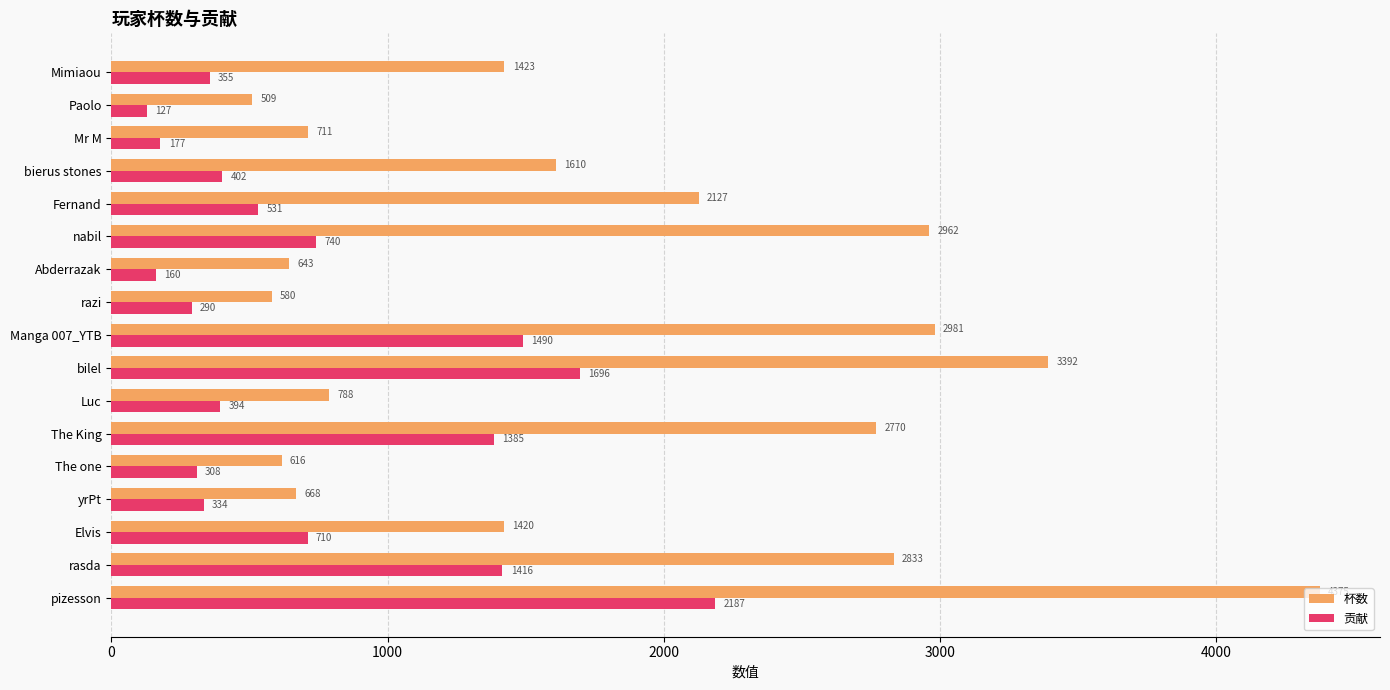

Is it true that 贡献 equals 1385 at The King?

True